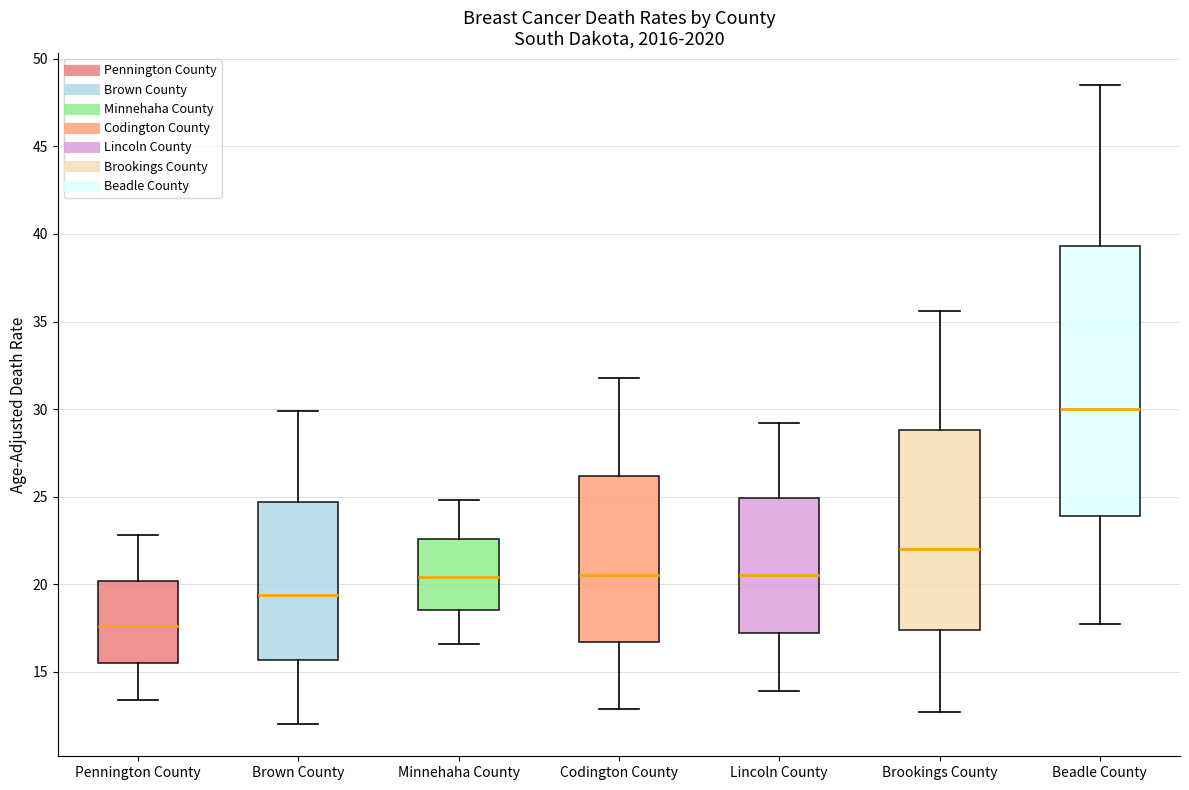

Reading left to right, read every box against the y-axis: the position of its median line, the range the box covers, and the ends of its whiskers. The values are not printed on the chart, so give them approximately, as read against the axis.

Pennington County: median 17.5, box 15.5 to 20.0, whiskers 13.5 to 23.0
Brown County: median 19.5, box 15.5 to 24.5, whiskers 12.0 to 30.0
Minnehaha County: median 20.5, box 18.5 to 22.5, whiskers 16.5 to 25.0
Codington County: median 20.5, box 16.5 to 26.0, whiskers 13.0 to 32.0
Lincoln County: median 20.5, box 17.0 to 25.0, whiskers 14.0 to 29.0
Brookings County: median 22.0, box 17.5 to 29.0, whiskers 12.5 to 35.5
Beadle County: median 30.0, box 24.0 to 39.5, whiskers 17.5 to 48.5